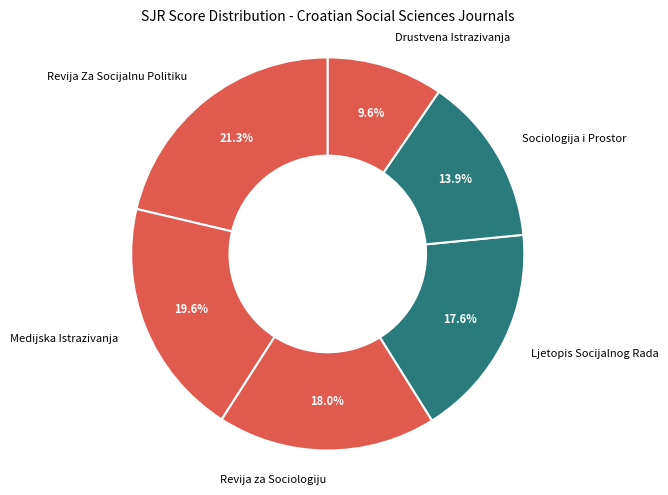

How many slices are in this pie chart?

6